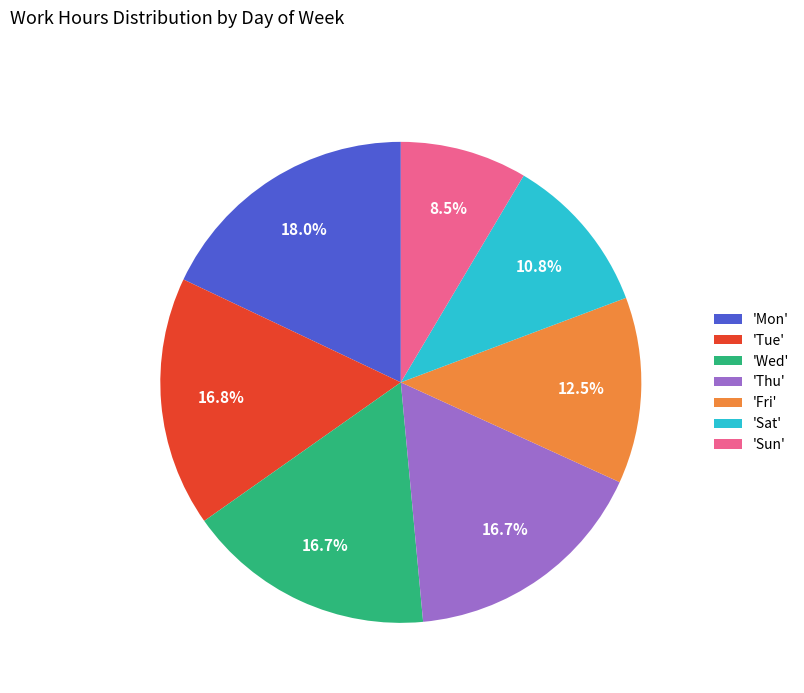

Combined, what portion of the pie is 'Wed' and 'Sat'?

27.5%